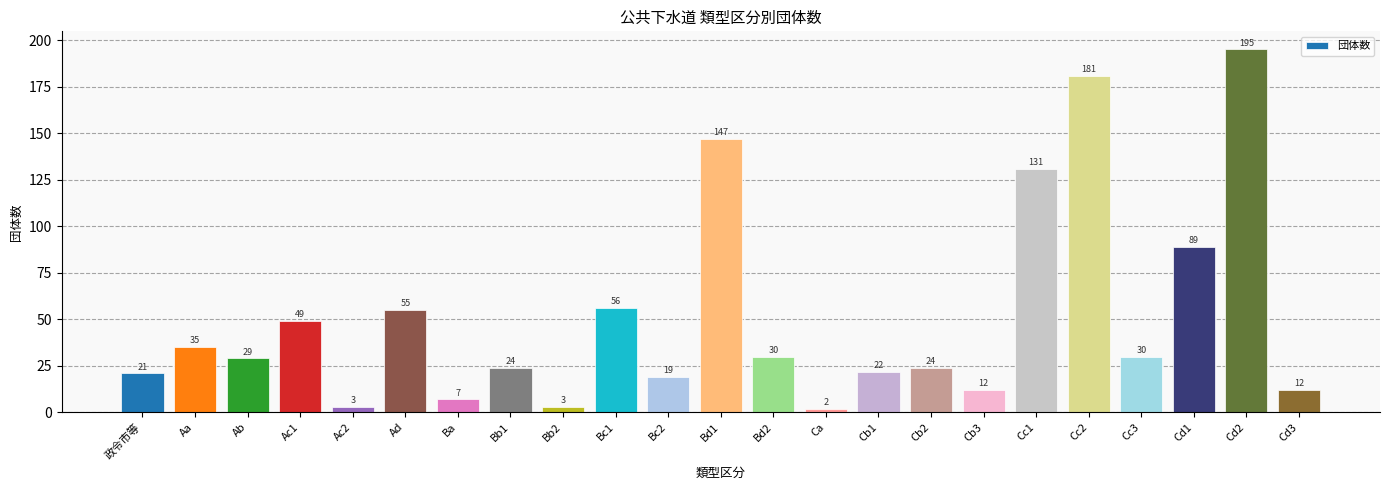

What position from the left is Cc3?

20